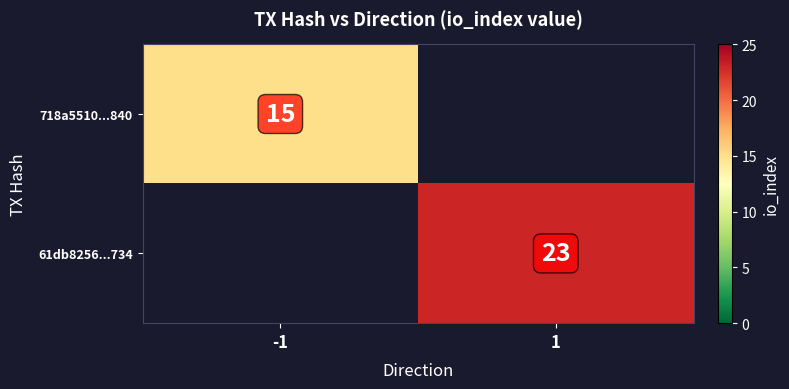

At which category does the chart reach its minimum across all series?

-1